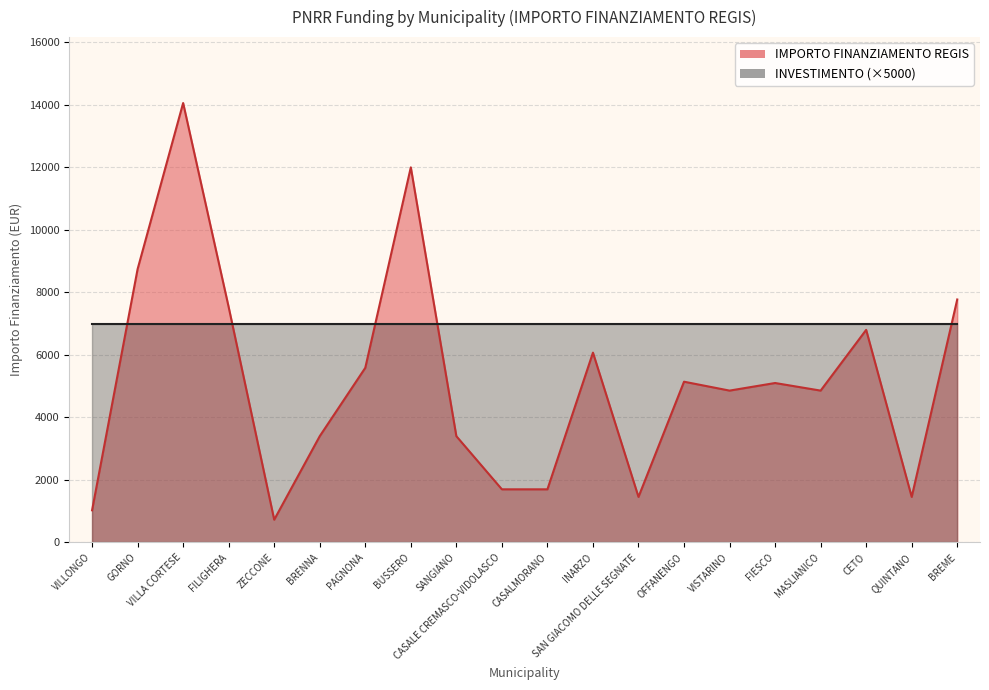

Reading left to right, what are all the values shown in this chart?

1029	8748	14063	7533	729	3402	5589	12005	3402	1701	1701	6075	1458	5145	4860	5103	4860	6804	1458	7776